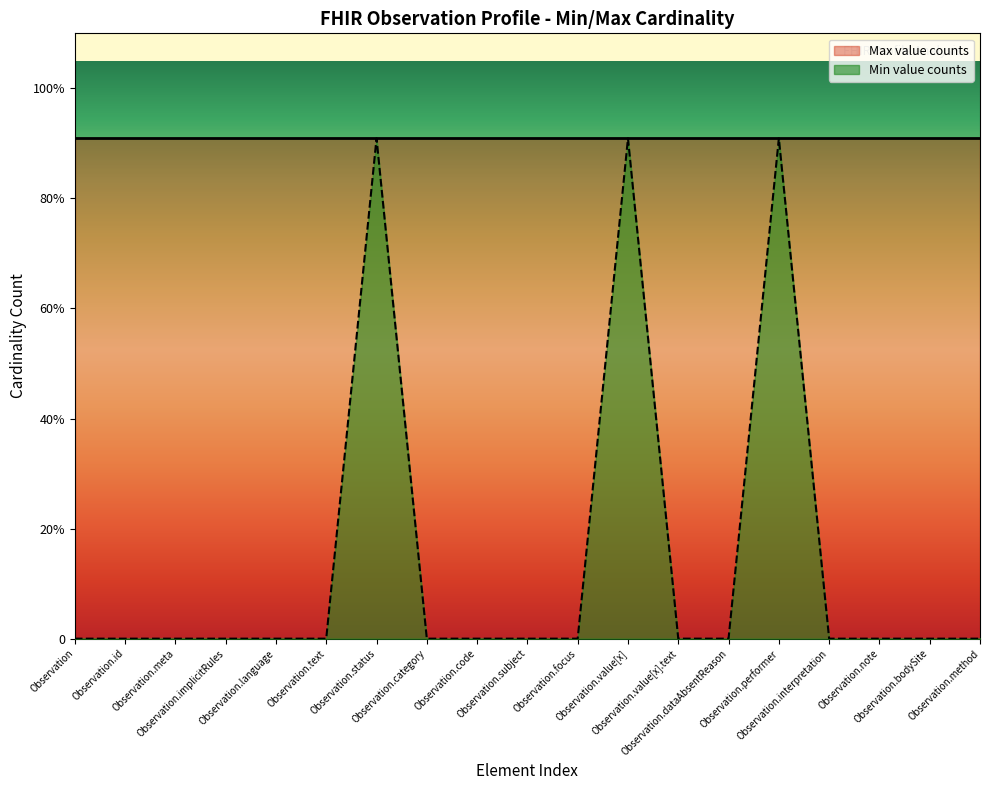

The chart shows a value of 0.0 at Observation.dataAbsentReason. True or false?

True